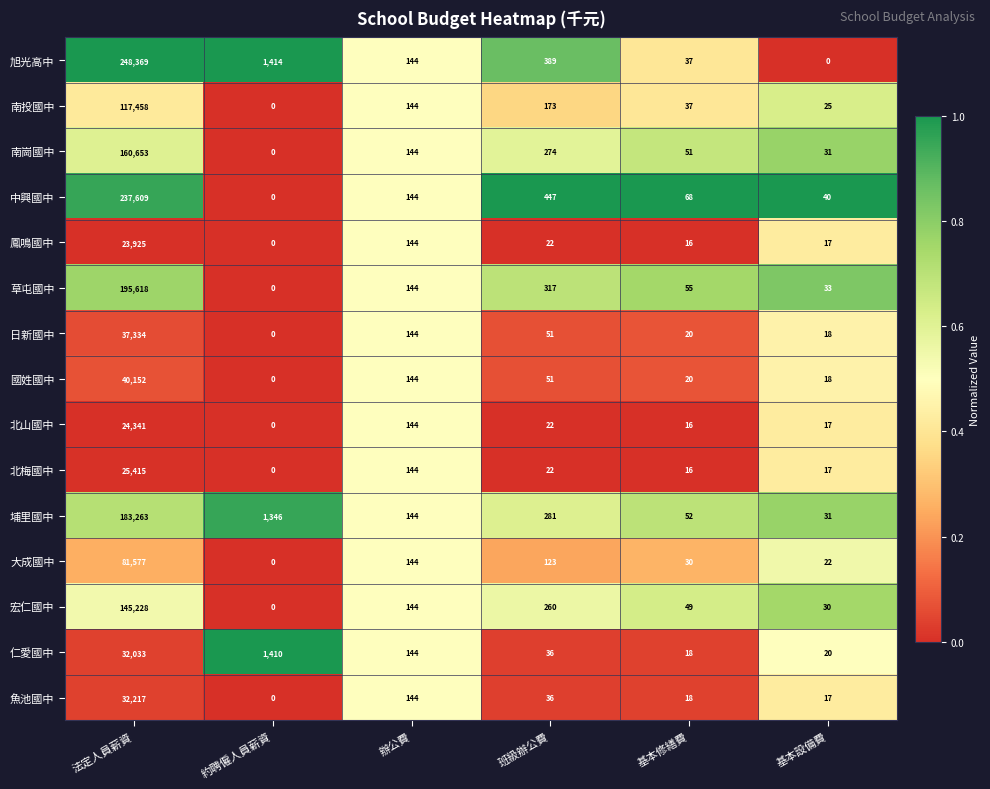

True or false: 鳳鳴國中 has a value of 10 at 基本設備費.

False